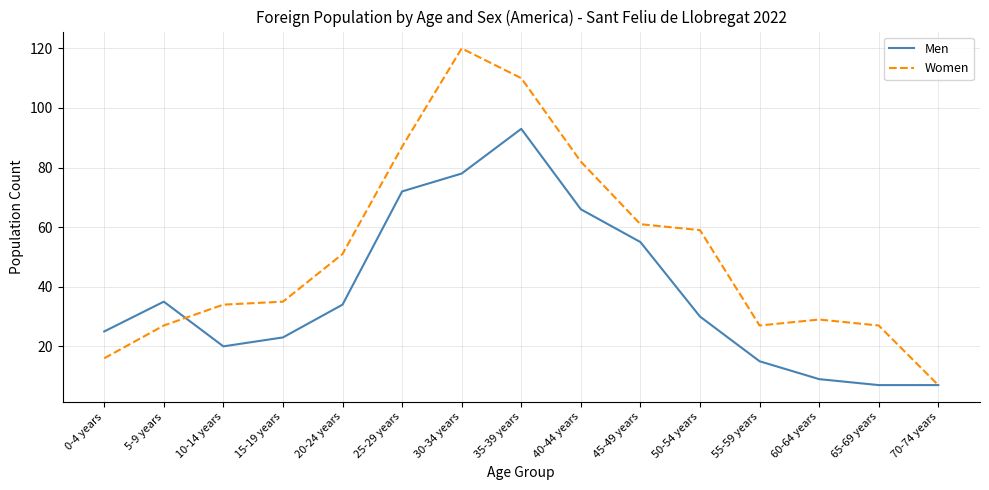

What is the difference between the second highest and second lowest values in the Women series?

94